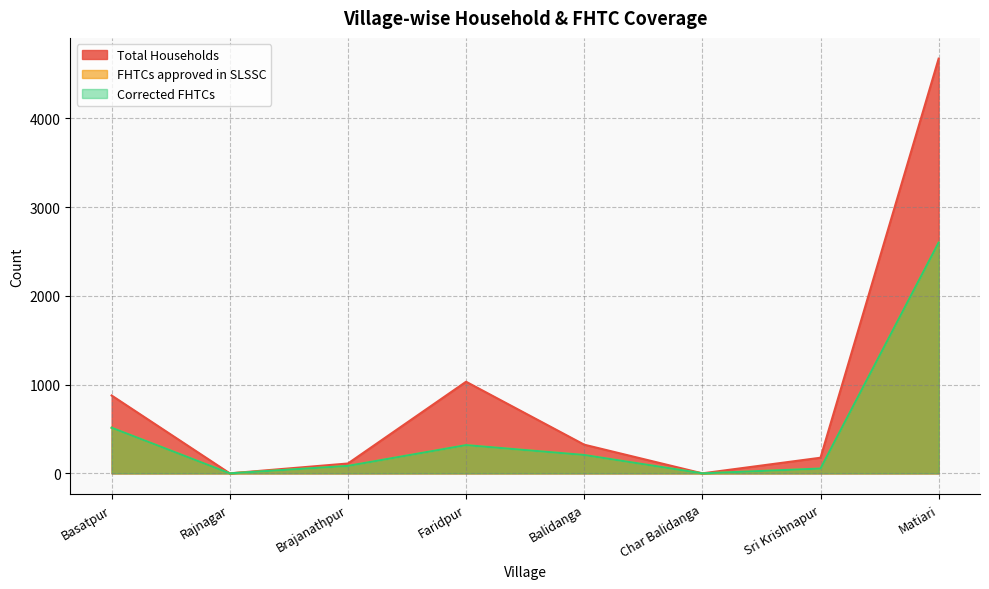

What is the sum of the Corrected FHTCs values at Faridpur and Char Balidanga?

318